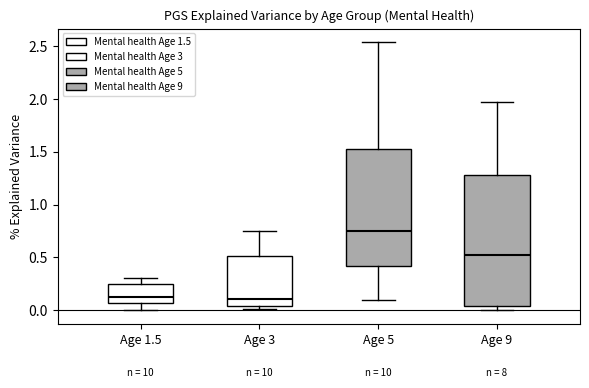

Reading left to right, transcribe this box plot: for each box, give where its median line is, the range the box spans, and where its two whiskers end, as read against the y-axis. The values are not printed on the chart, so give them approximately, as read against the axis.

Age 1.5: median 0.15, box 0.05 to 0.25, whiskers 0.00 to 0.30
Age 3: median 0.10, box 0.05 to 0.50, whiskers 0.00 to 0.75
Age 5: median 0.75, box 0.40 to 1.55, whiskers 0.10 to 2.55
Age 9: median 0.50, box 0.05 to 1.30, whiskers 0.00 to 1.95